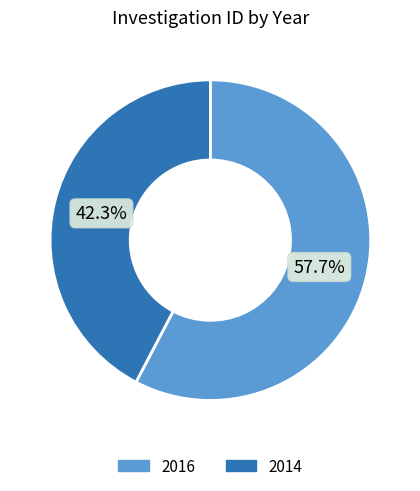

To the nearest percent, what portion does 2014 represent?

42%